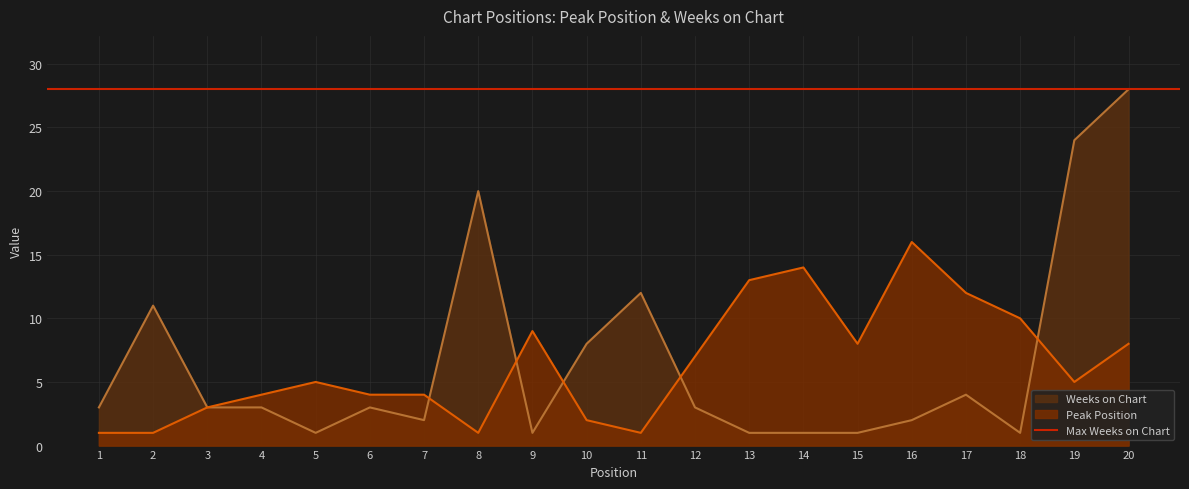

At which category does Weeks on Chart reach its first local valley?

5